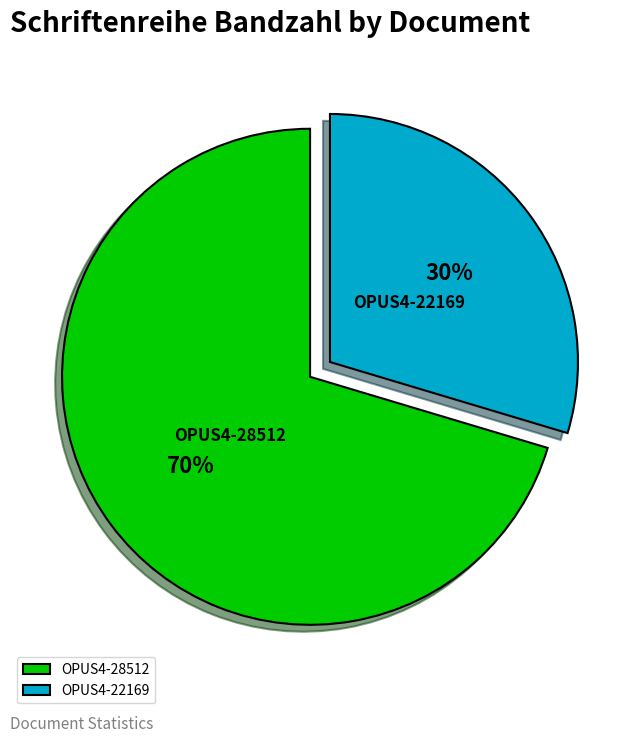

How many segments does this pie chart have?

2